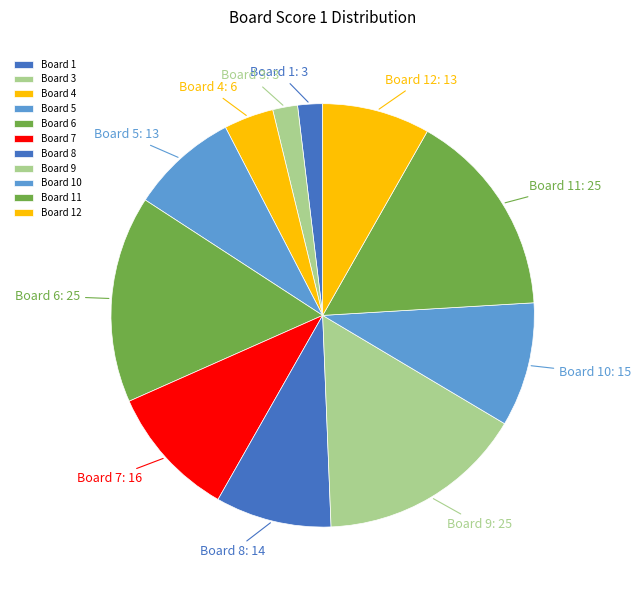

How many slices are in this pie chart?

11